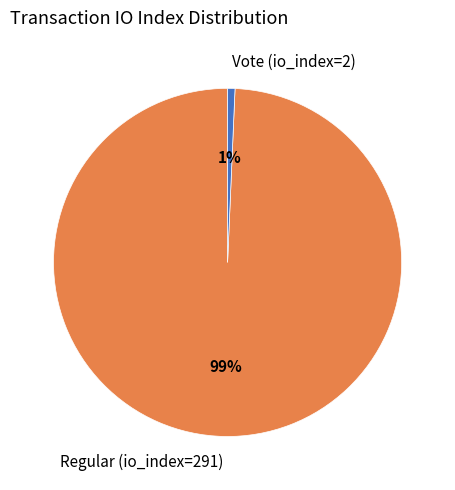

Is it true that Regular (io_index=291) is 88% of the pie?

False